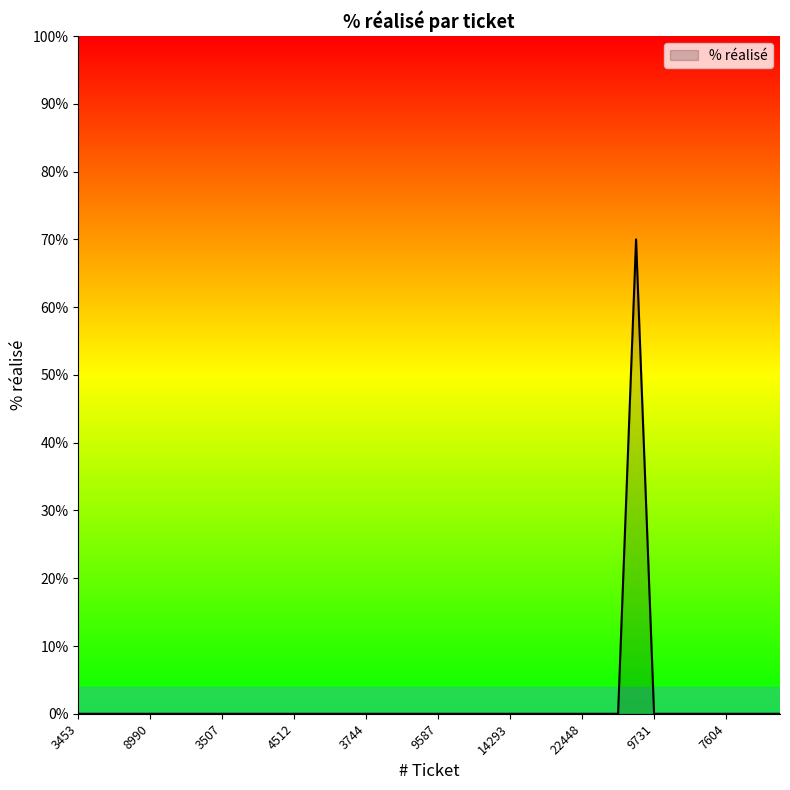

What is the greatest value displayed?

70